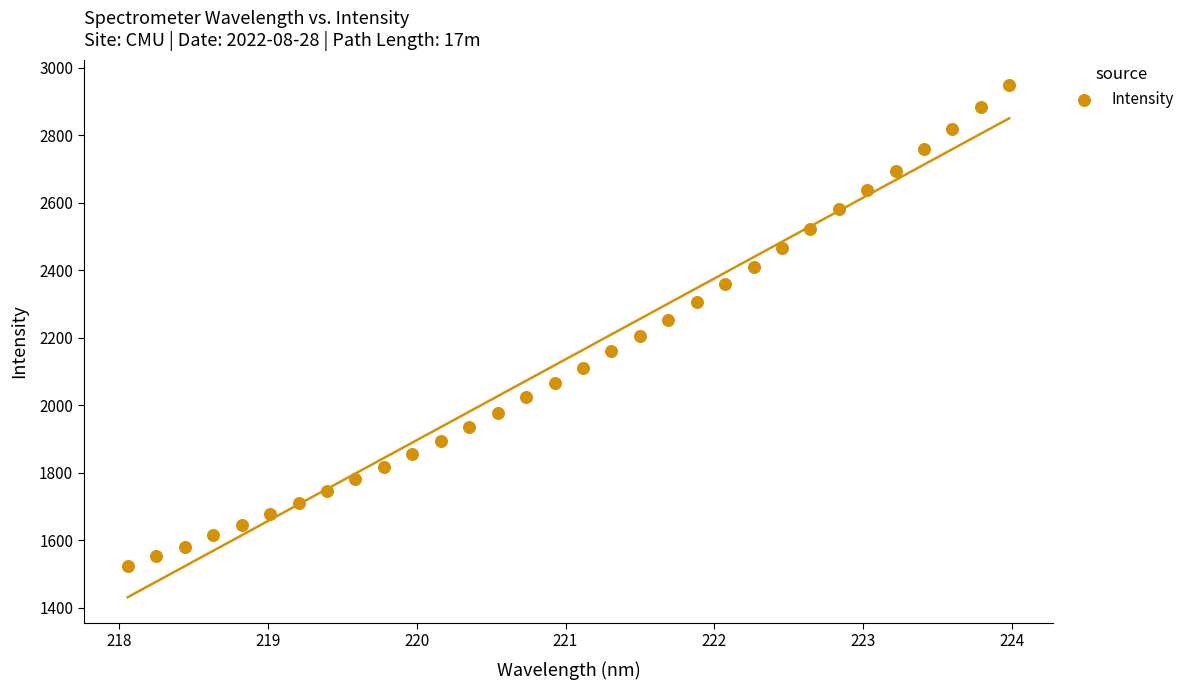

What is the range of Y values (max minus min)?

1423.5